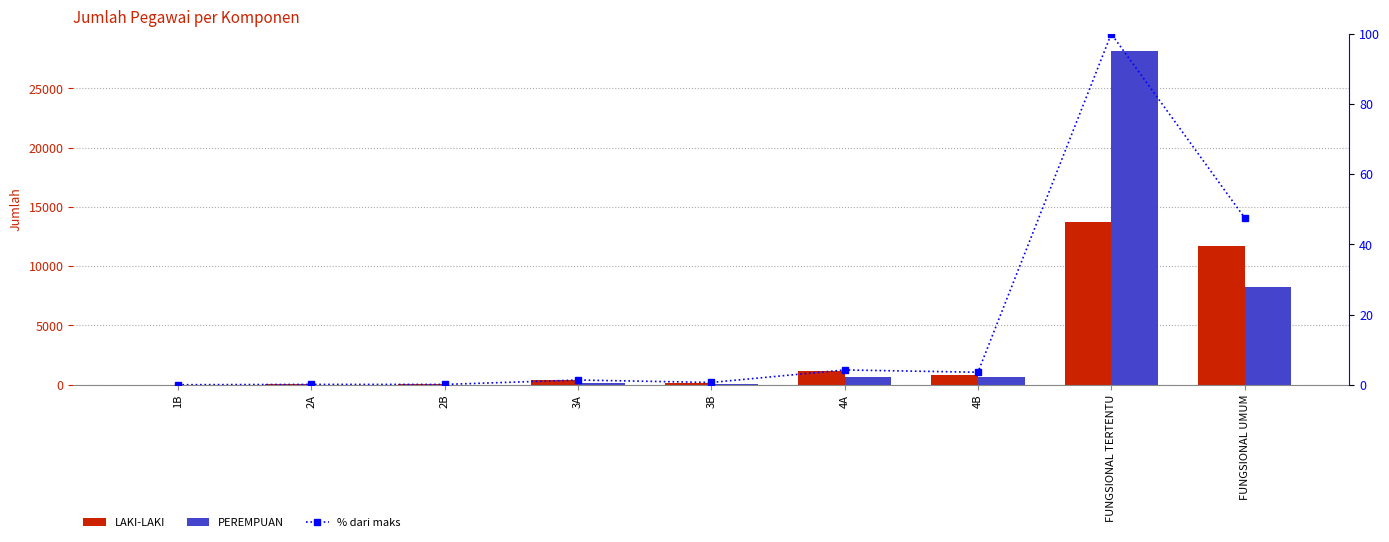

Rank the series by their maximum value, from lowest to highest.

% dari maks, LAKI-LAKI, PEREMPUAN